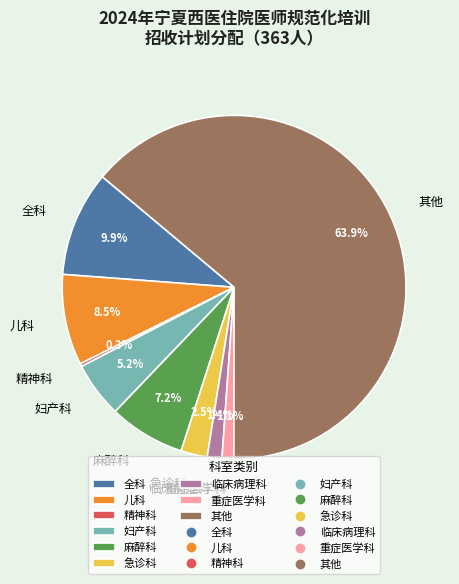

Between 麻醉科 and 重症医学科, which is larger?

麻醉科